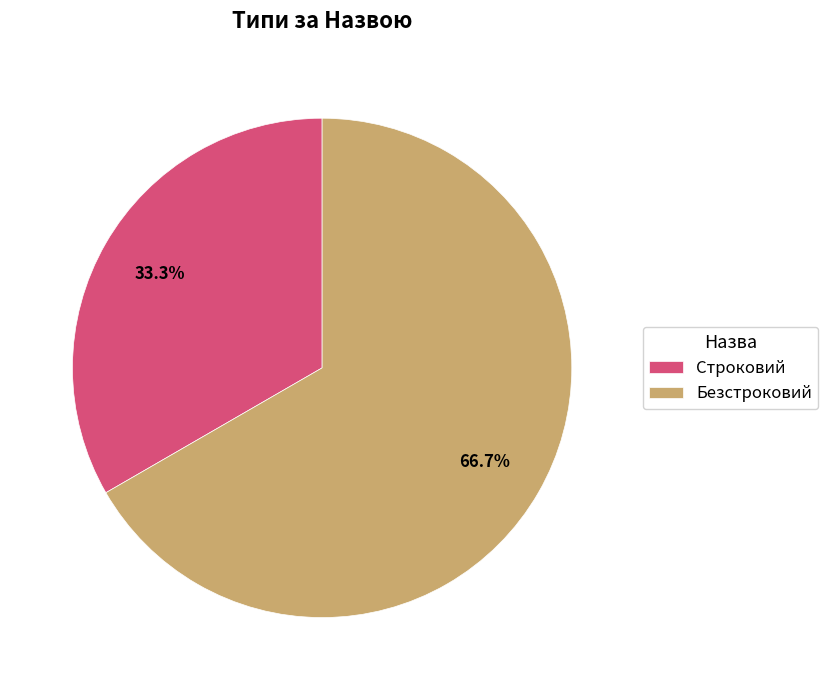

Is Безстроковий the majority of the pie?

Yes